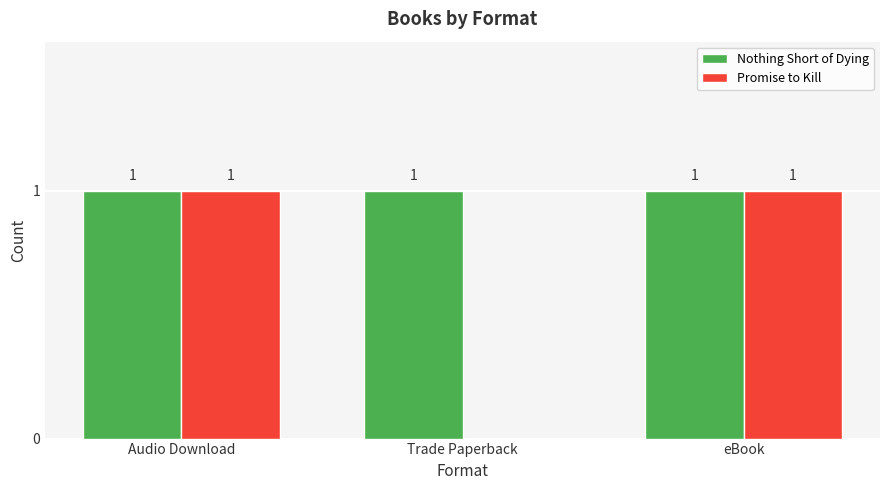

True or false: Promise to Kill has a value of 0 at Trade Paperback.

True